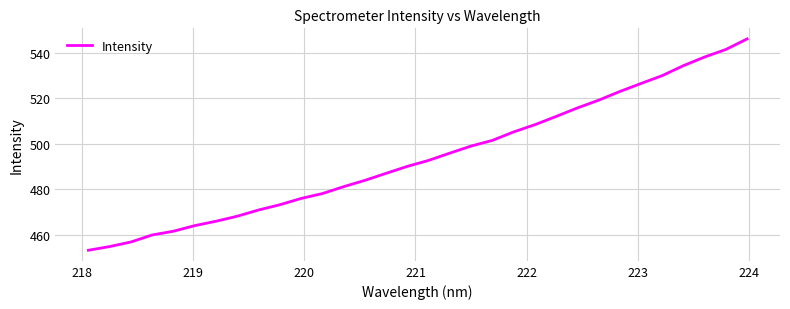

What is the maximum value shown in the chart?

546.1